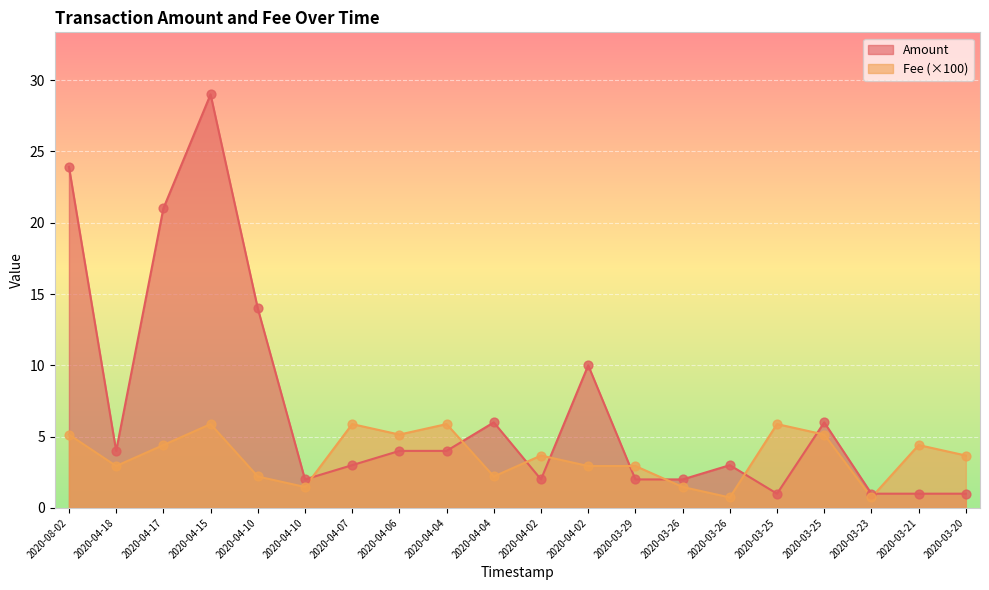

Which series has the largest total across all categories?

Amount